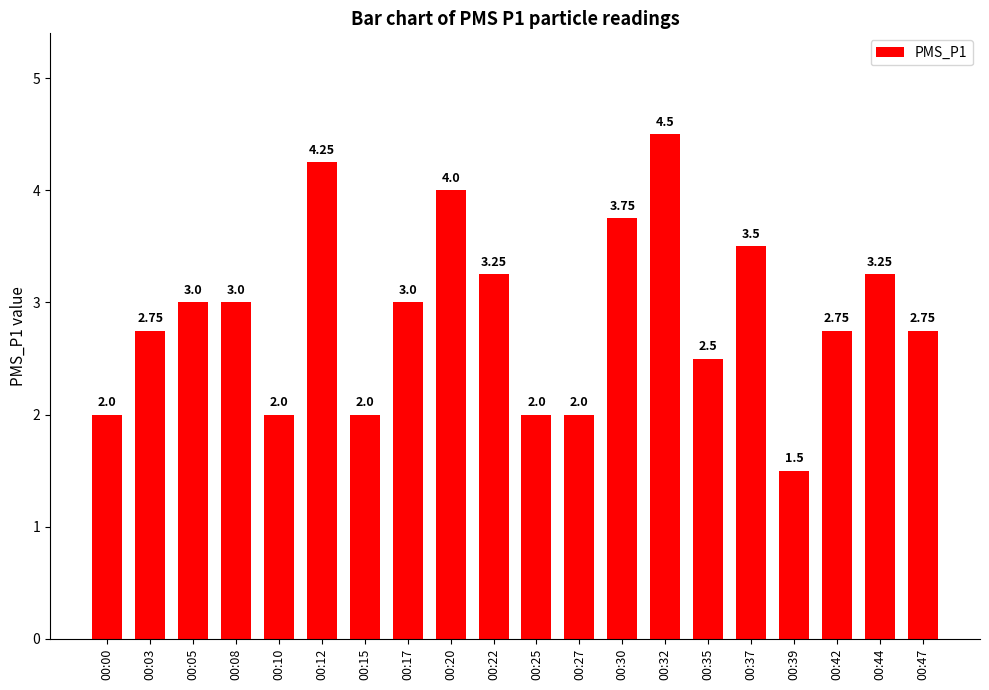

The chart shows a value of 2.5 at 00:35. True or false?

True